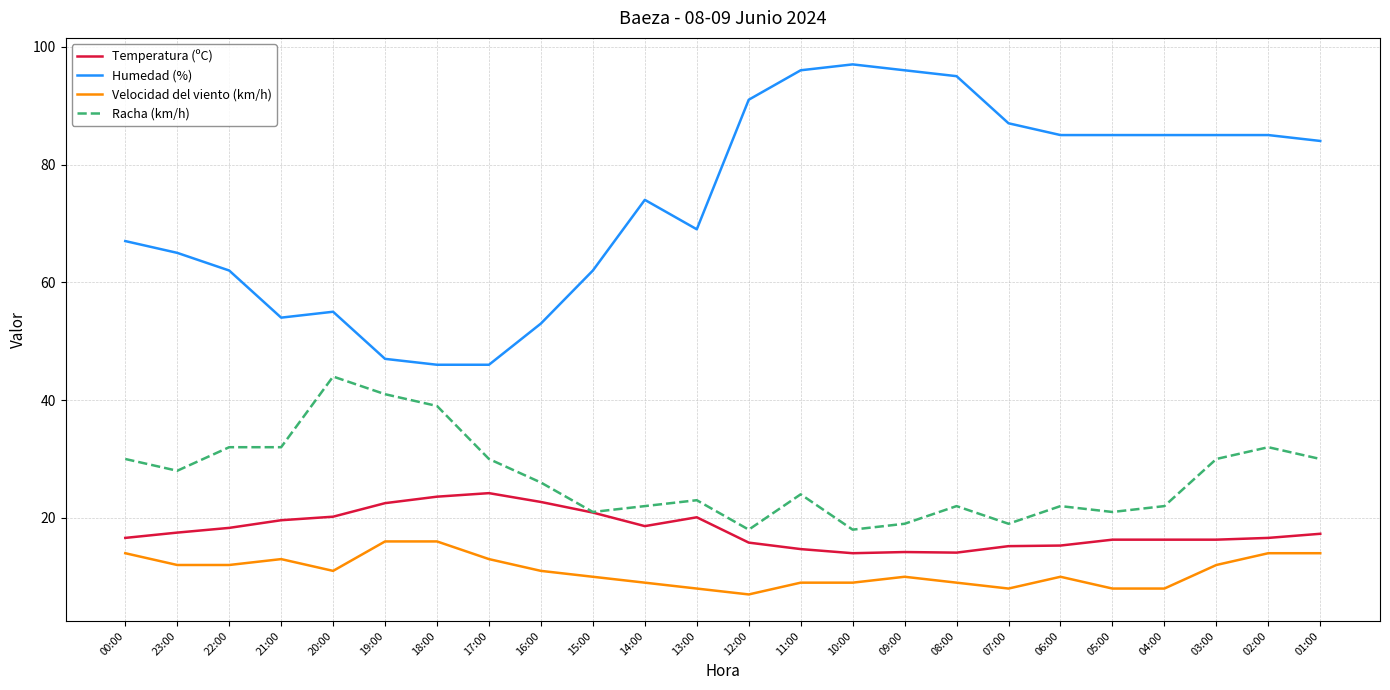

How many lines are shown in the chart?

4